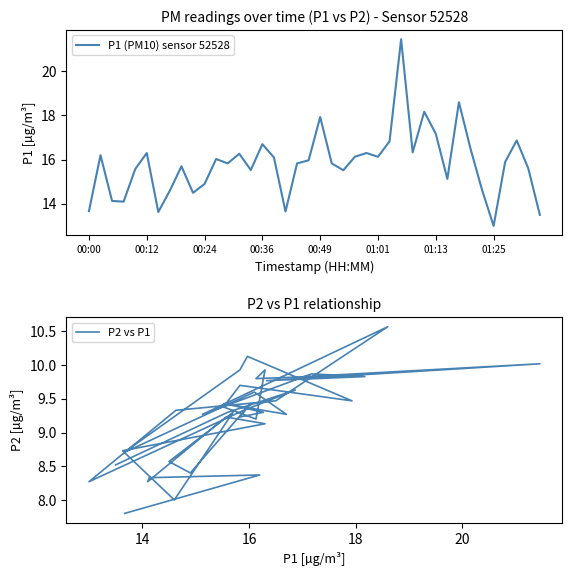

True or false: P1 (PM10) sensor 52528 has more than 1 interior local peaks.

True